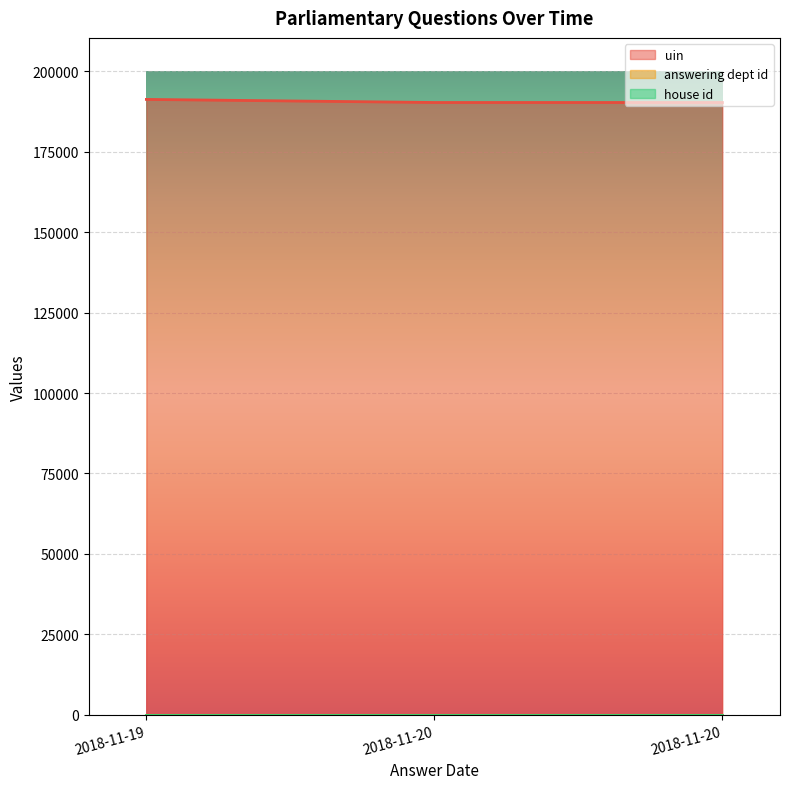

At how many categories does at least one series exceed 45101?

3